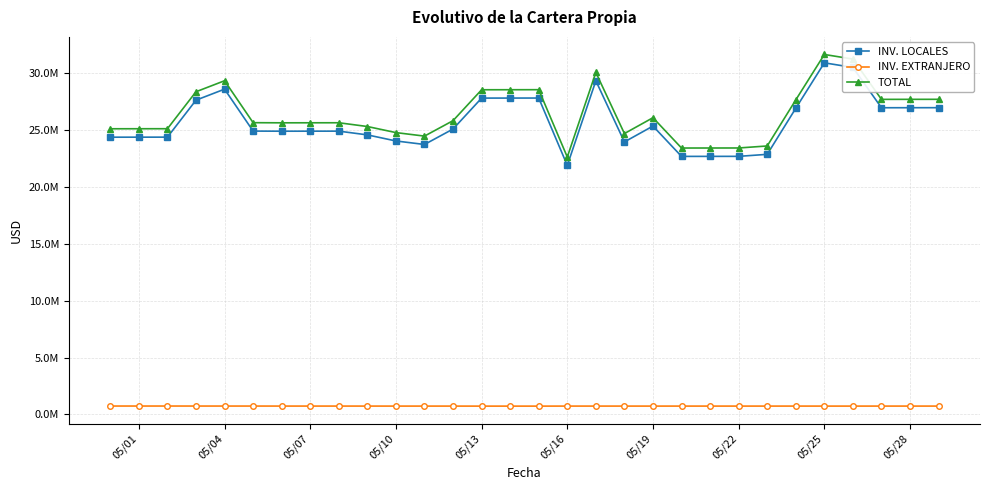

Is this an area chart (filled region under the line)?

No